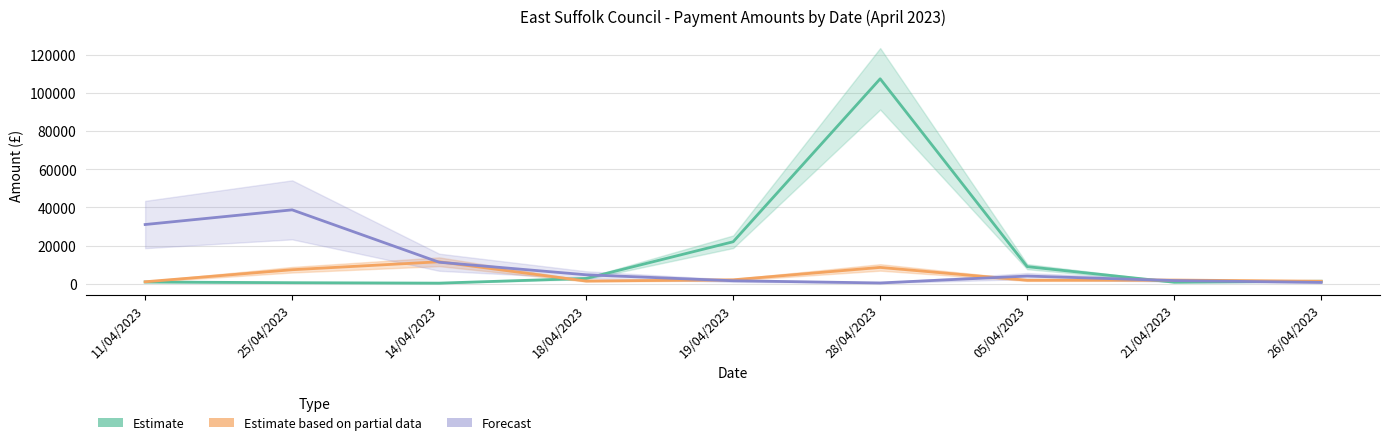

True or false: Estimate based on partial data has a value of 1249.1 at 26/04/2023.

True